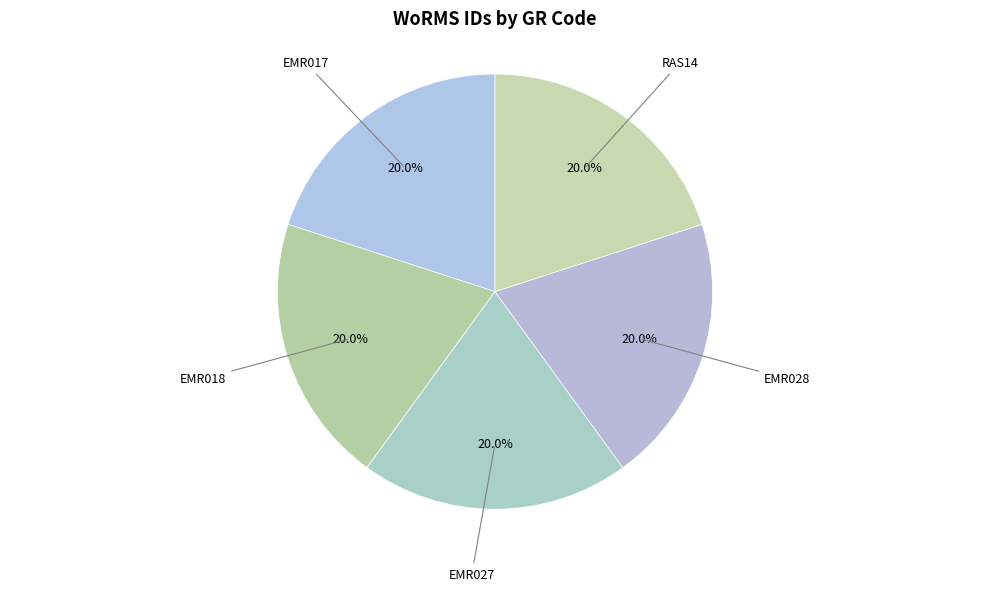

Is there any slice that represents more than half of the pie?

No